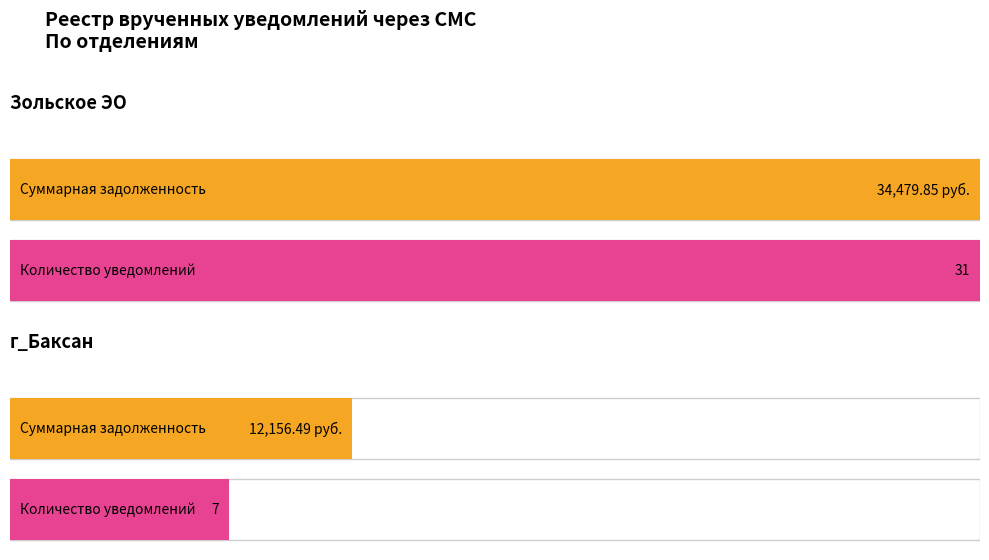

List the series in order of their overall mean, highest first.

Зольское ЭО, г_Баксан